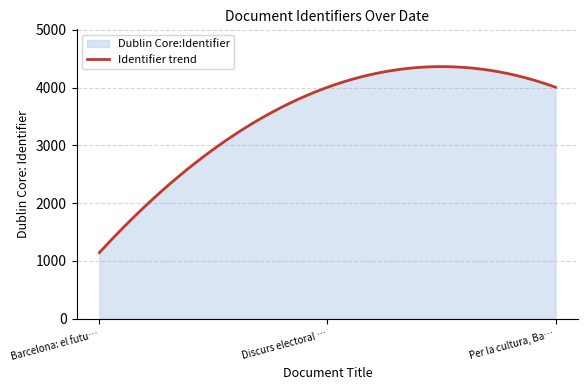

Between Barcelona: el futuro y el presente and Discurs electoral a Badalona, which is larger?

Discurs electoral a Badalona